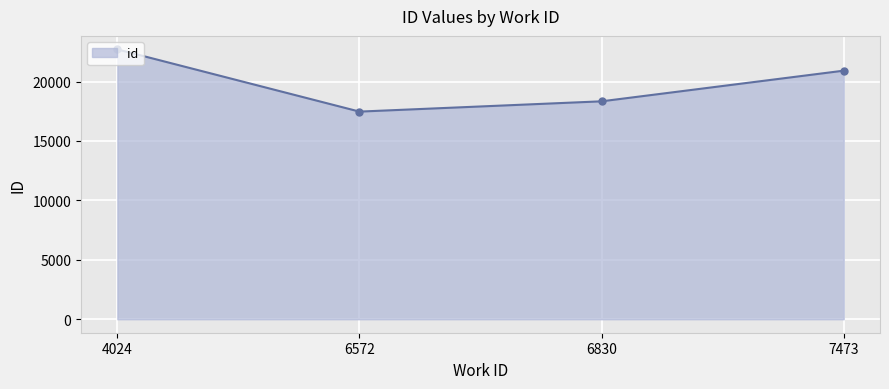

What is the value of the 1st point from the left?

22704.5